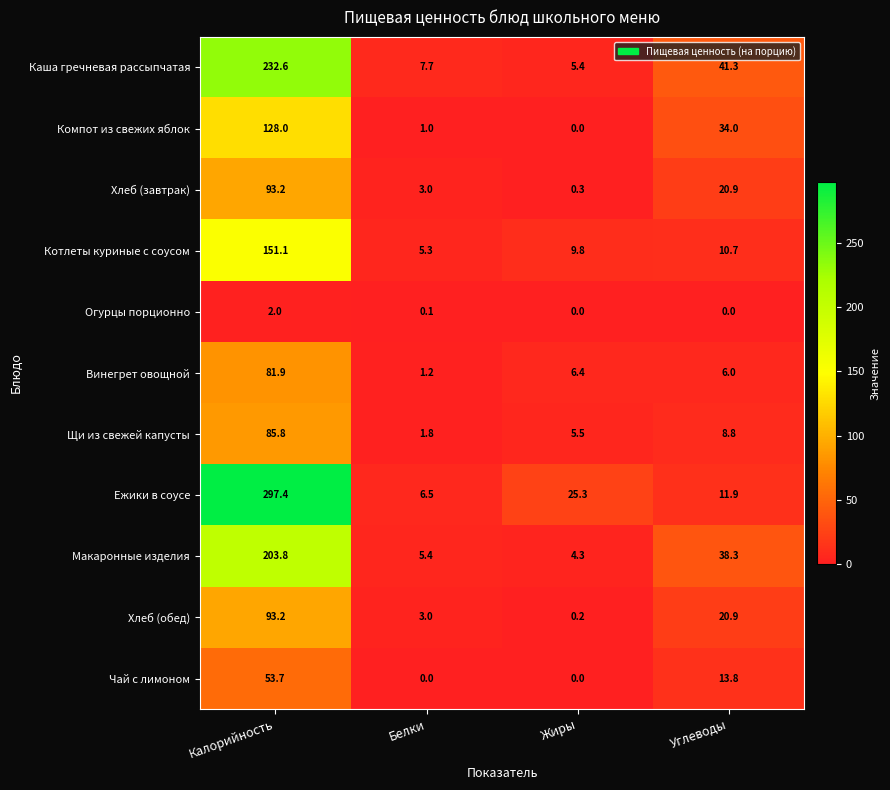

Is it true that Каша гречневая рассыпчатая equals 232.6 at Калорийность?

True